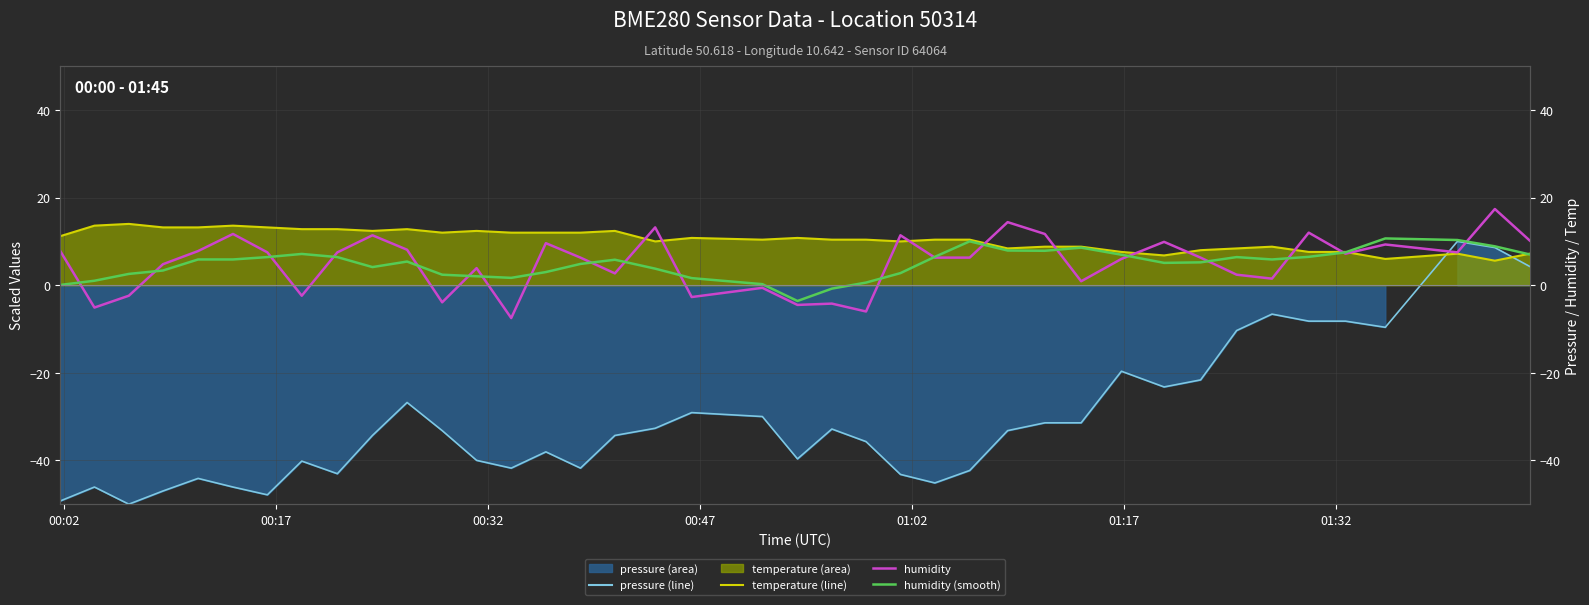

True or false: pressure and humidity (smooth) intersect in this chart.

False